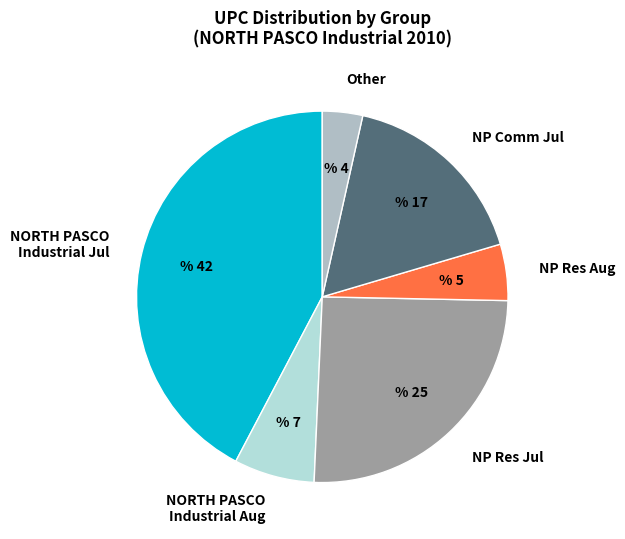

Is there any slice that represents more than half of the pie?

No